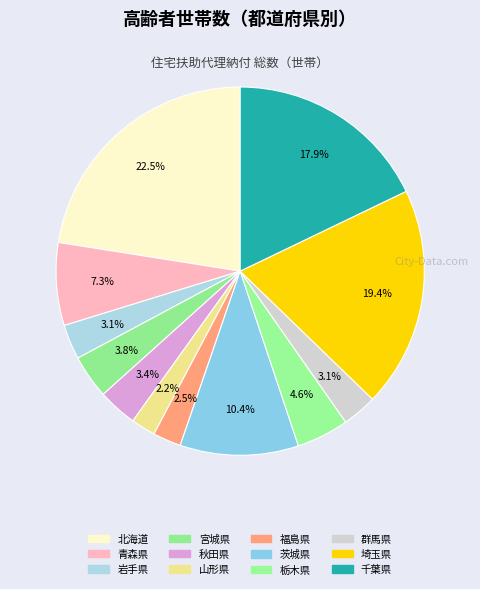

Combined, do 埼玉県 and 栃木県 account for over 50%?

No